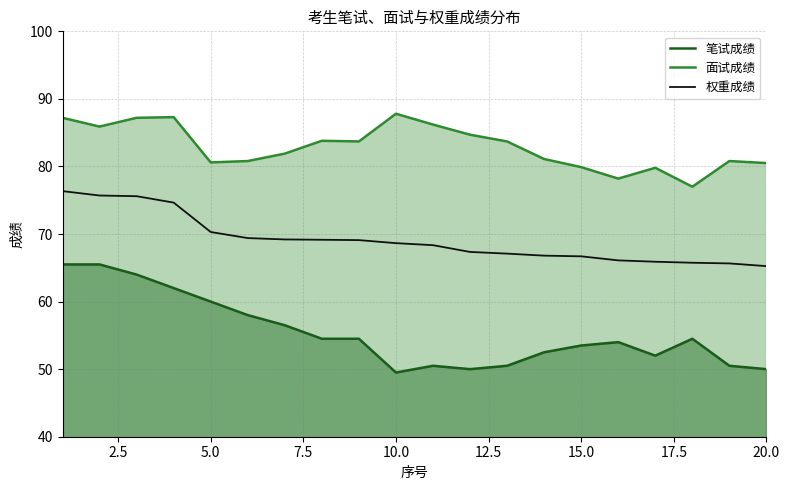

True or false: 笔试成绩 and 面试成绩 intersect in this chart.

False